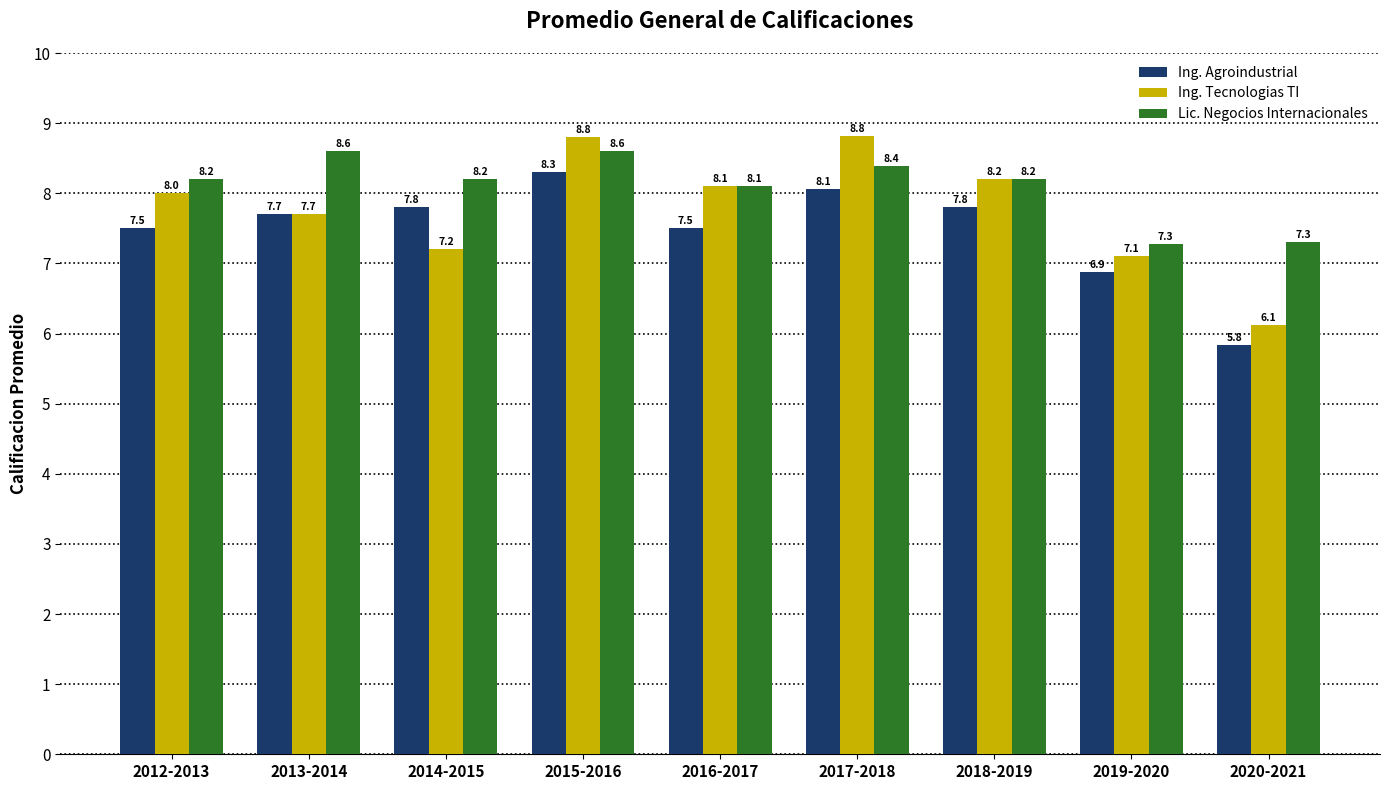

What is the label of the 1st bar from the left?

2012-2013